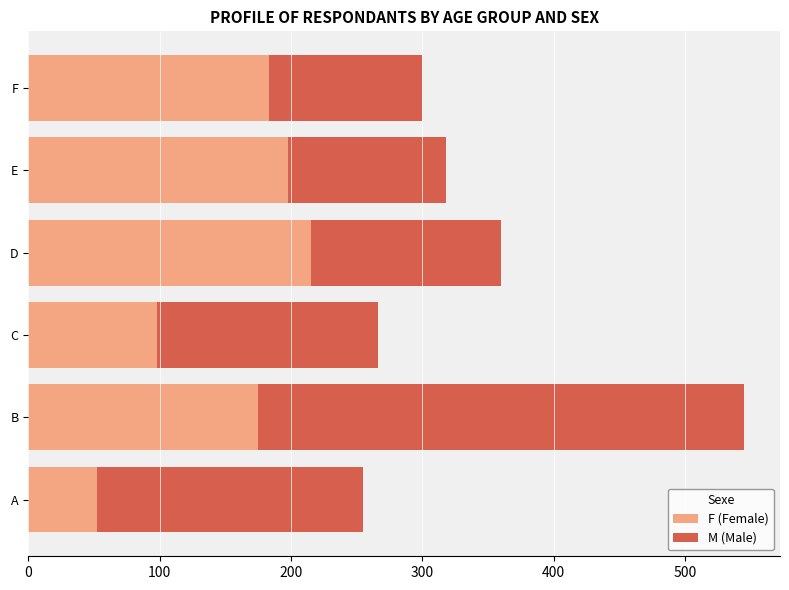

What is the total value across all series at D?

360